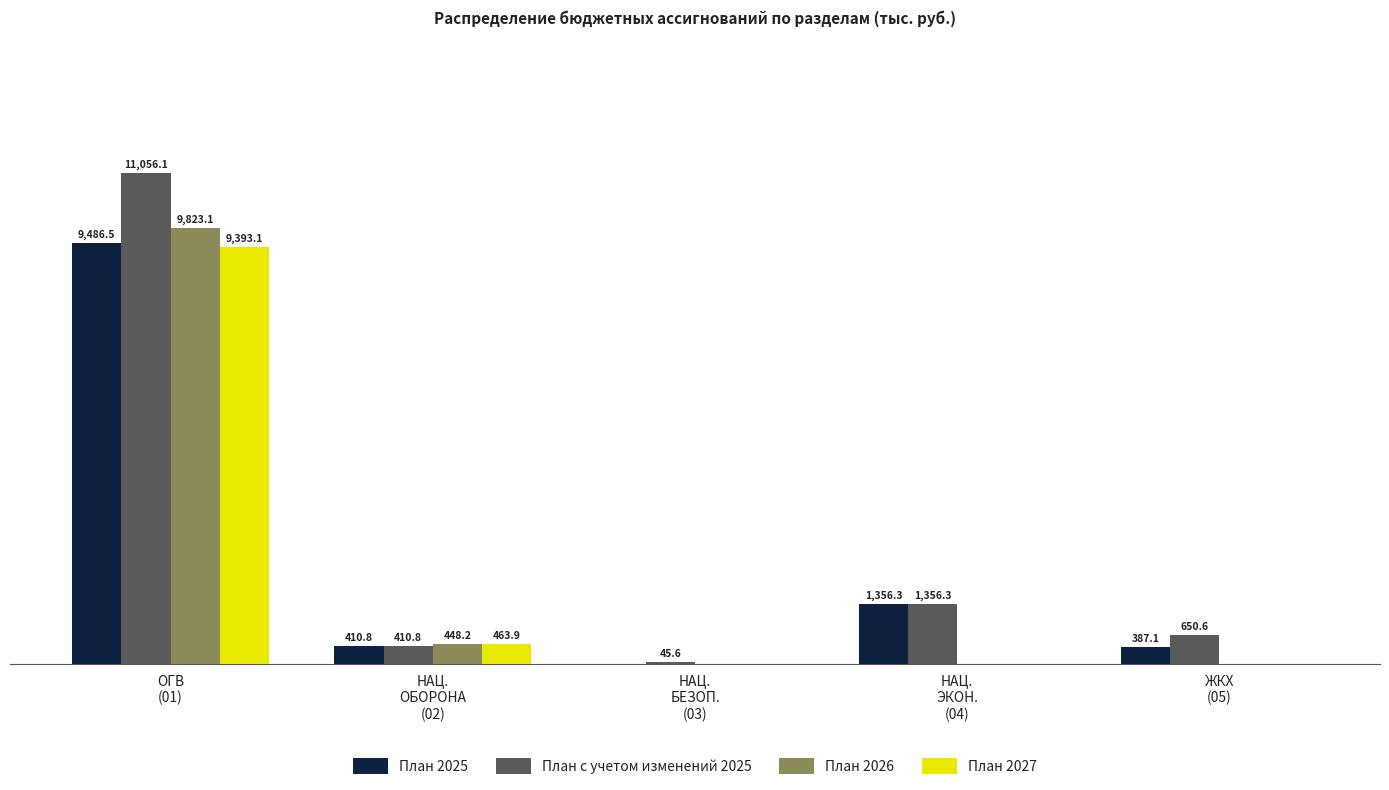

Which series changed the most between ОГВ
(01) and ЖКХ
(05)?

План с учетом изменений 2025